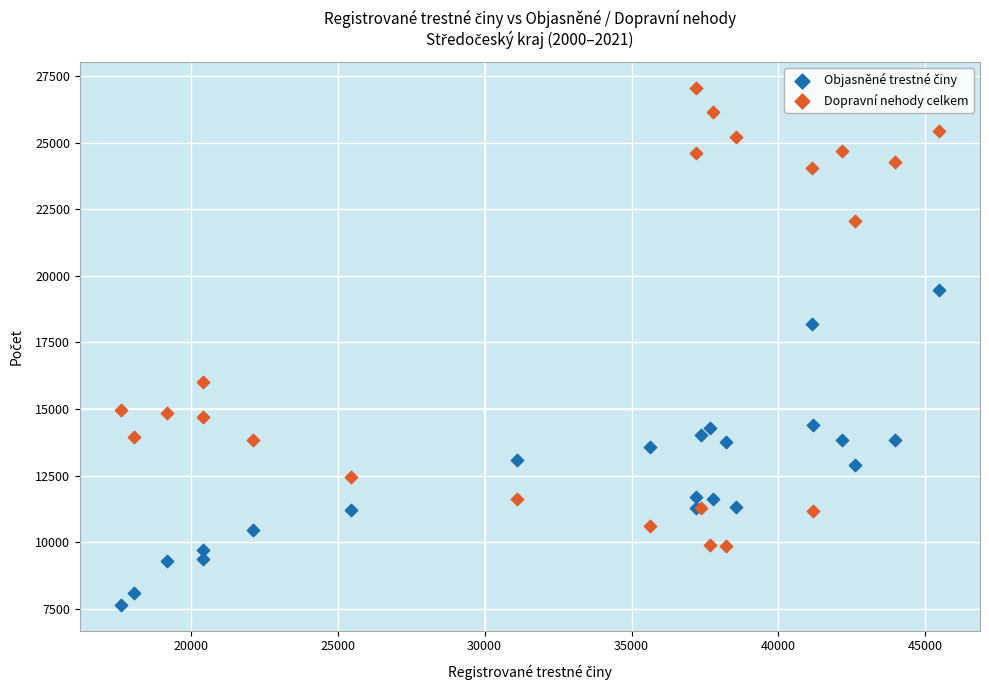

Which series has the widest spread of Y values?

Dopravní nehody celkem